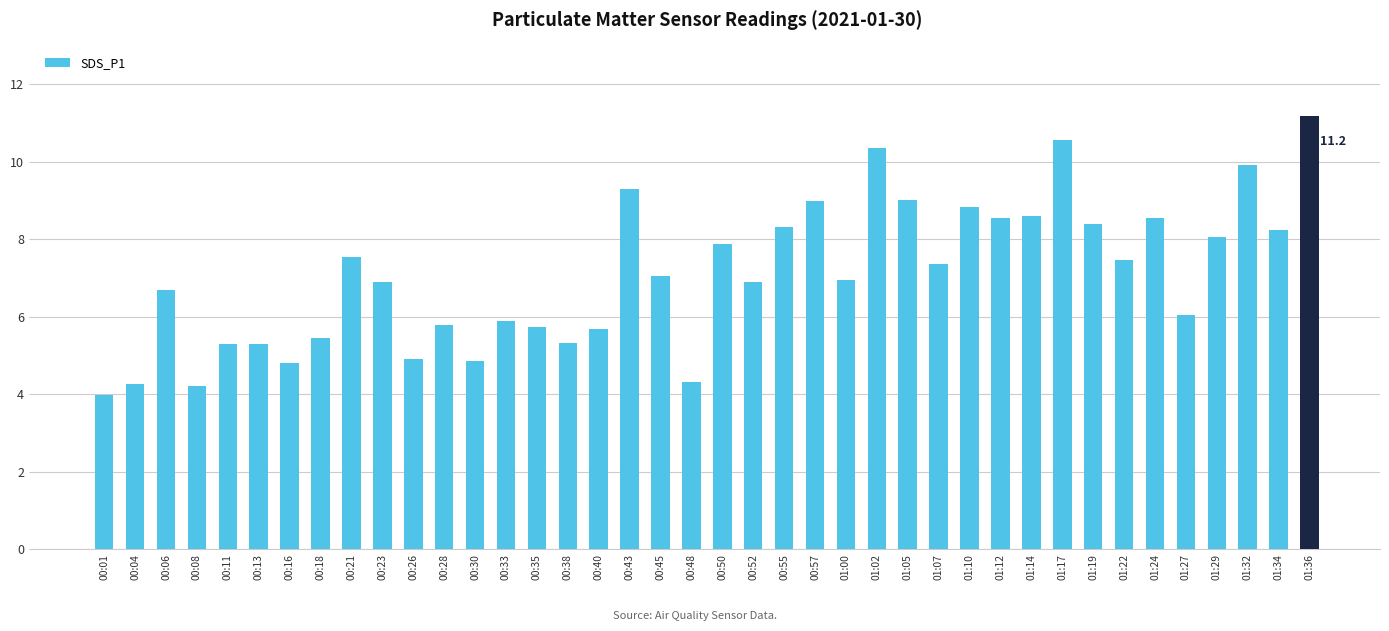

What is the maximum value shown in the chart?

11.2